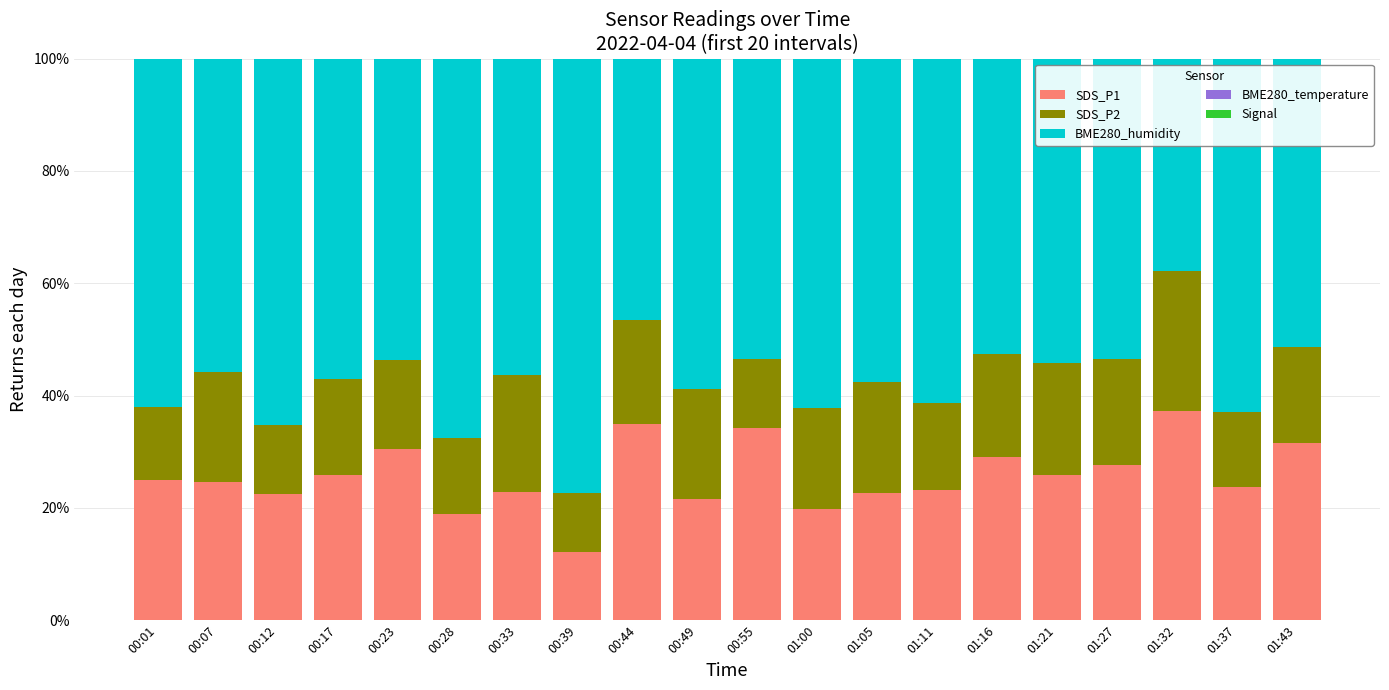

True or false: Signal has a value of -5.9 at 00:55.

True